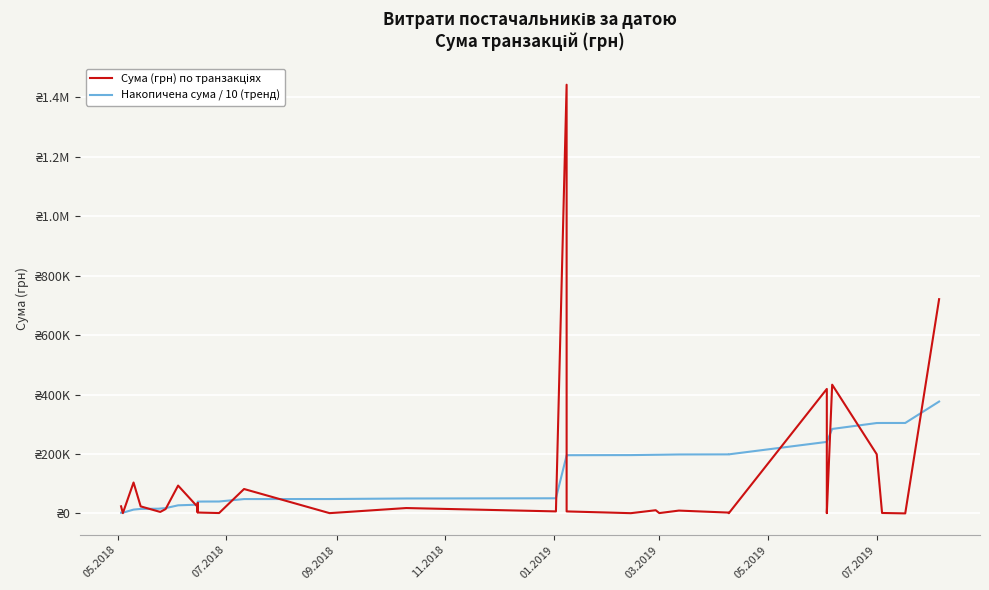

What is the difference between the maximum and minimum values in the Накопичена сума / 10 (тренд) series?

373899.3